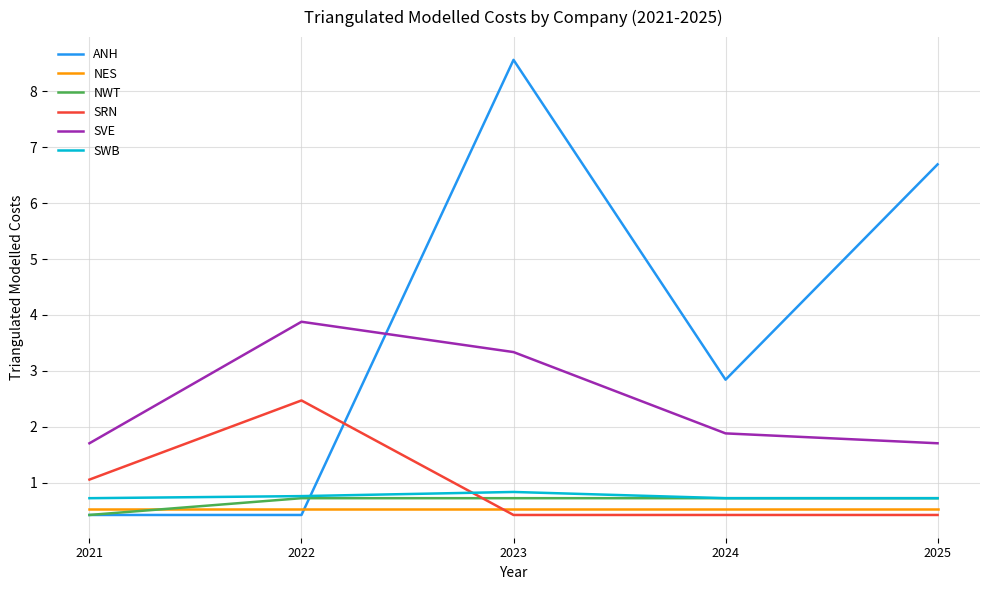

How many times do NES and NWT cross each other?

1